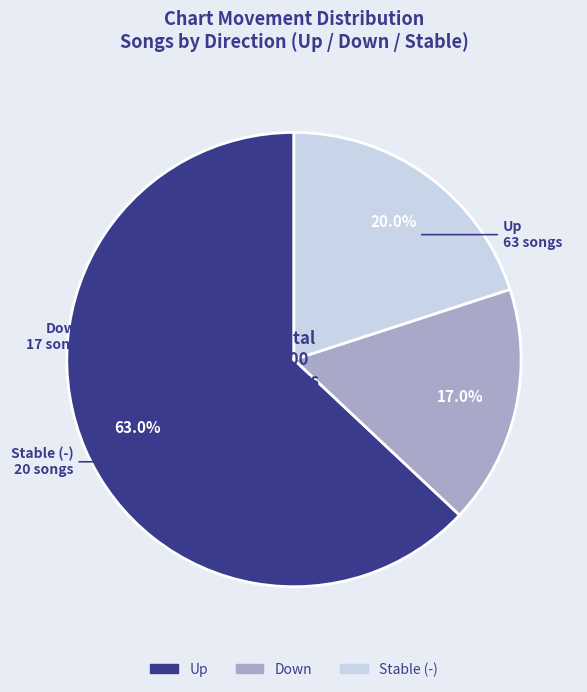

Is there any slice that represents more than half of the pie?

Yes